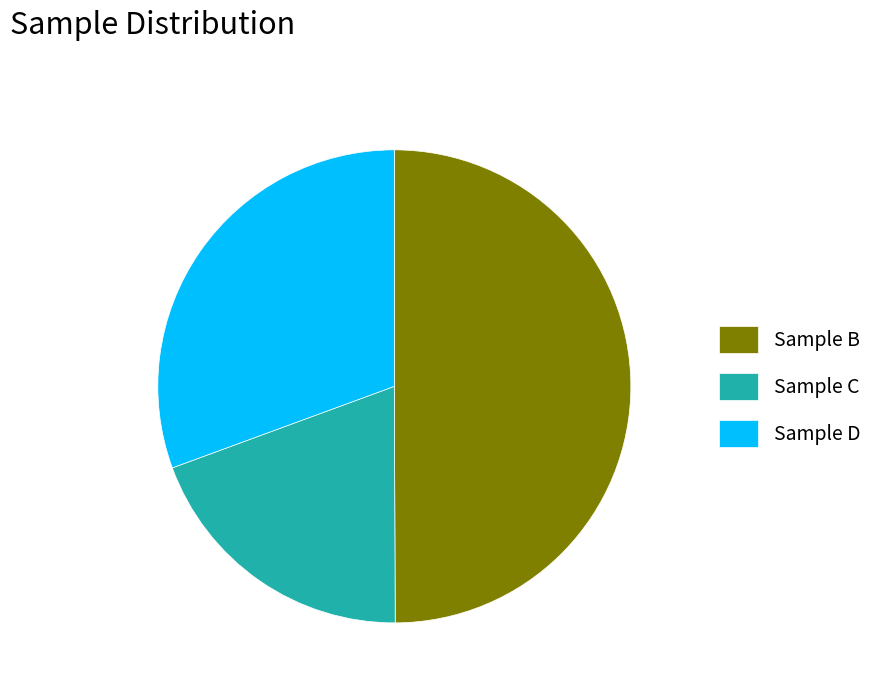

Does Sample D represent more than half of the total?

No